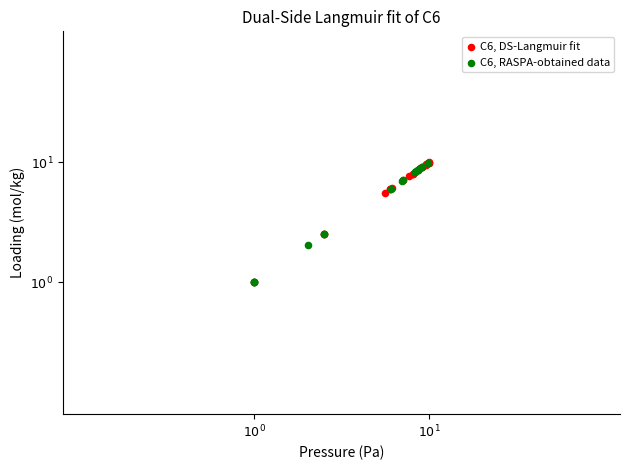

Which series has the widest spread of Y values?

C6, DS-Langmuir fit